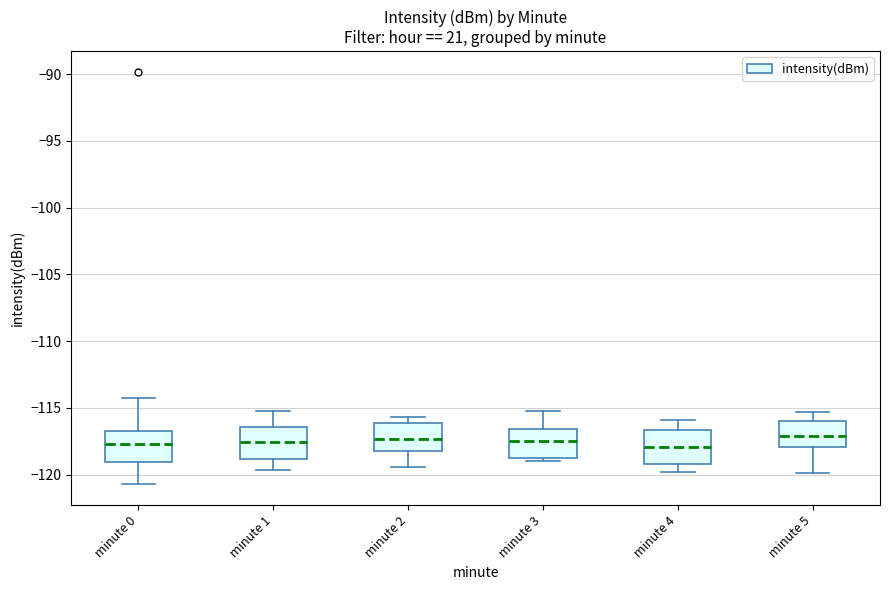

Reading left to right, transcribe this box plot: for each box, give where its median line is, the range the box spans, and where its two whiskers end, as read against the y-axis. The values are not printed on the chart, so give them approximately, as read against the axis.

minute 0: median -117.5, box -119.0 to -117.0, whiskers -120.5 to -114.0
minute 1: median -117.5, box -119.0 to -116.5, whiskers -119.5 to -115.0
minute 2: median -117.5, box -118.0 to -116.0, whiskers -119.5 to -115.5
minute 3: median -117.5, box -118.5 to -116.5, whiskers -119.0 to -115.0
minute 4: median -118.0, box -119.0 to -116.5, whiskers -120.0 to -116.0
minute 5: median -117.0, box -118.0 to -116.0, whiskers -120.0 to -115.5